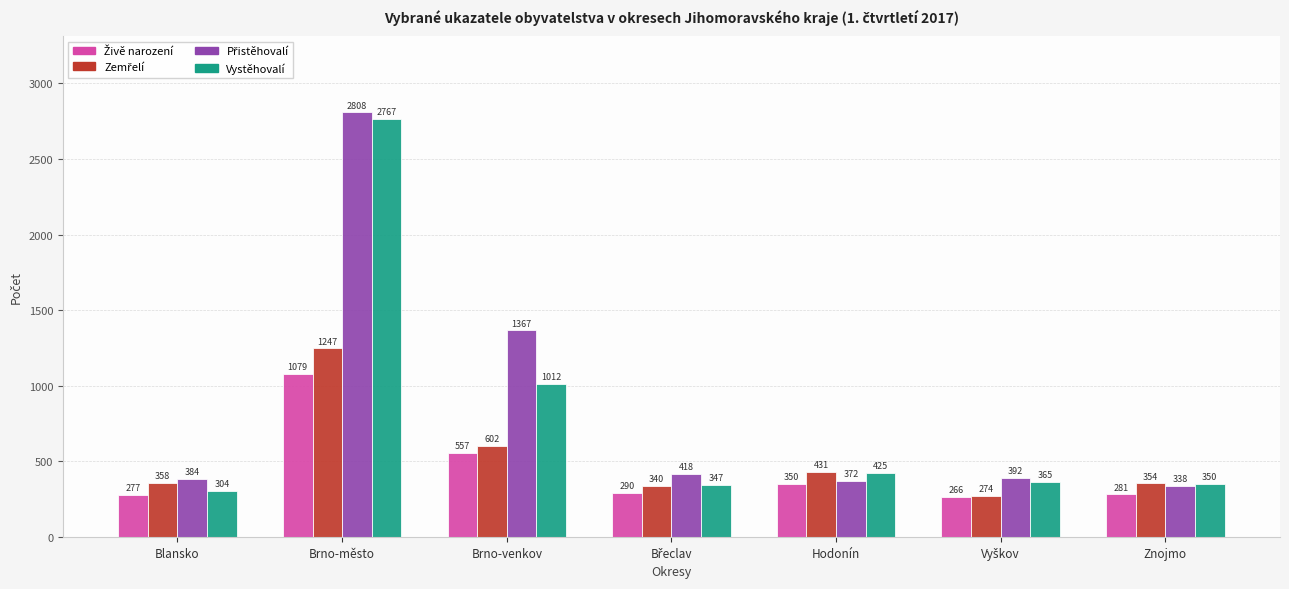

Where is Vystěhovalí nearest to the value 1535?

Brno-venkov